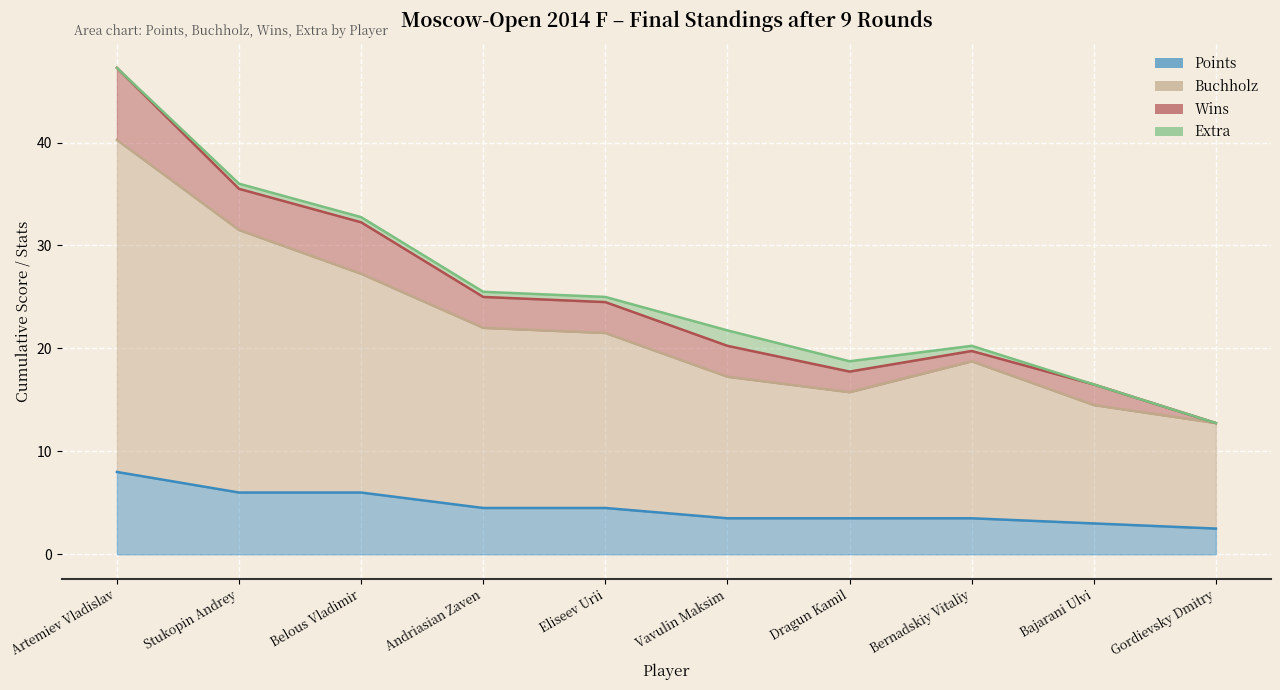

What position from the right is Bajarani Ulvi?

2